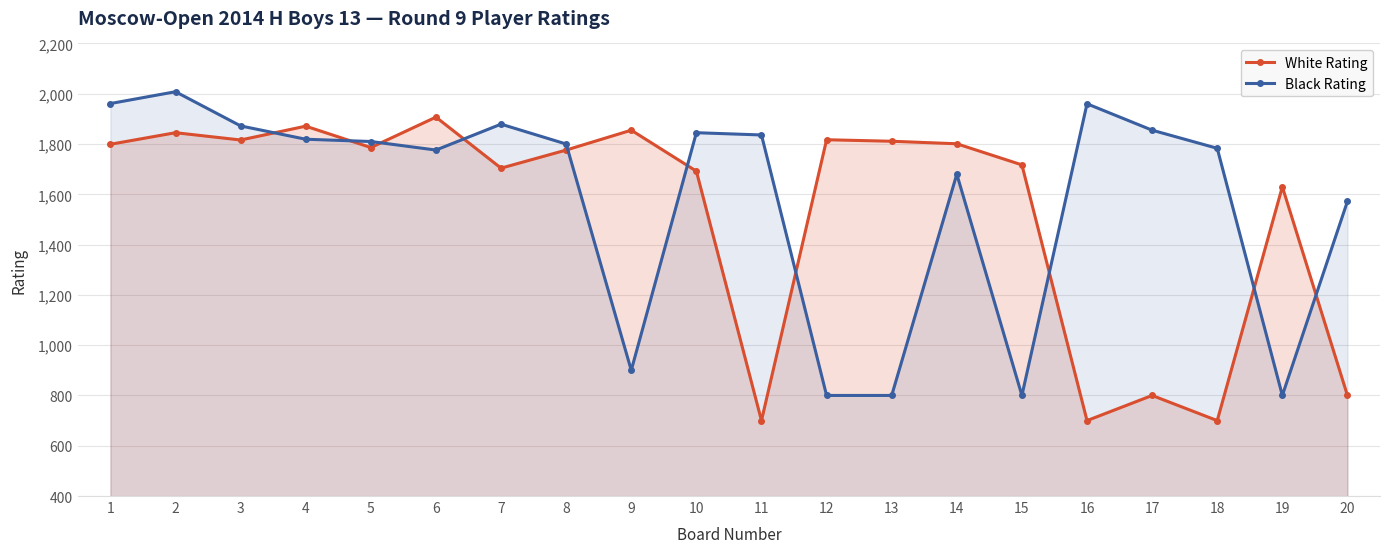

Which series changed the most between 17 and 19?

Black Rating